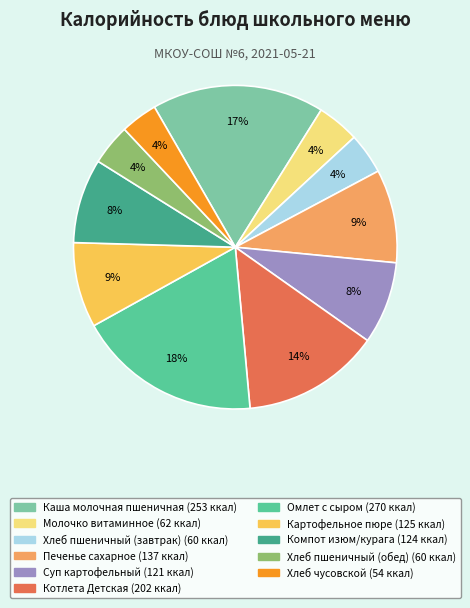

To the nearest percent, what is the average slice percentage?

9%